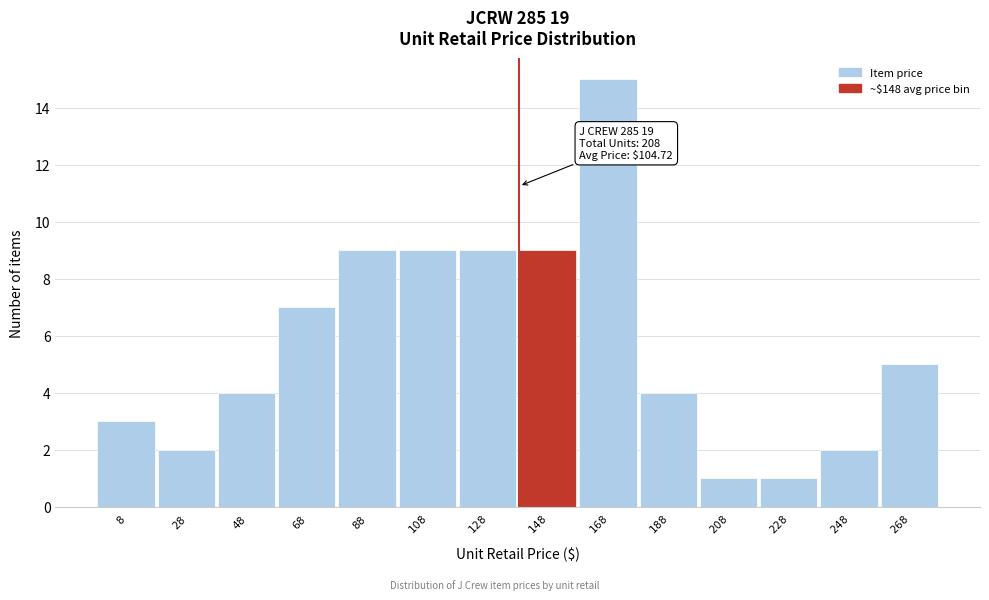

Reading left to right, list all the values displayed in this chart.

3	2	4	7	9	9	9	9	15	4	1	1	2	5